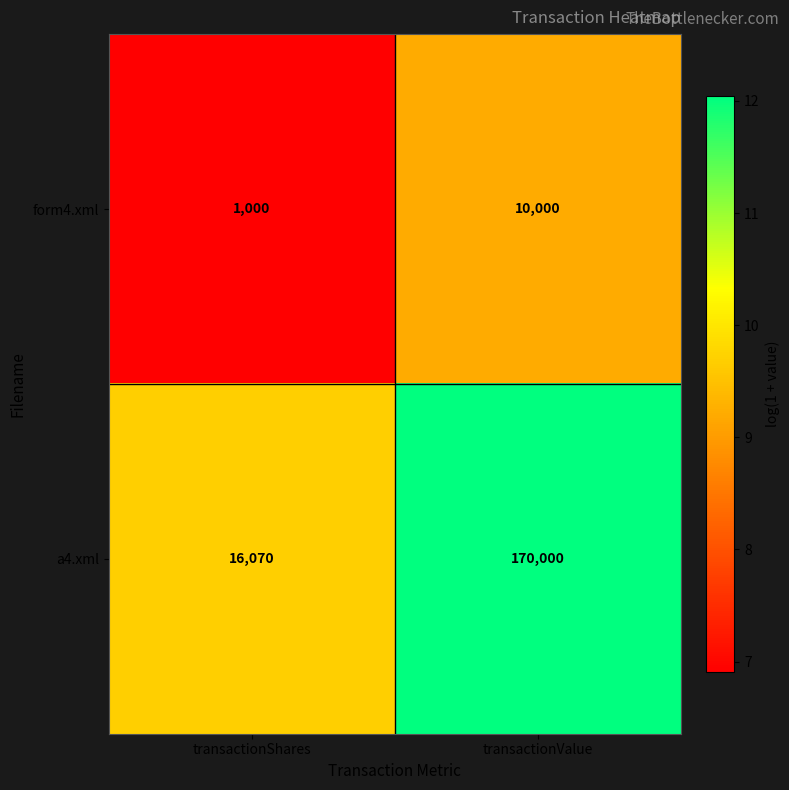

What is the difference between the form4.xml values at transactionValue and transactionShares?

9000